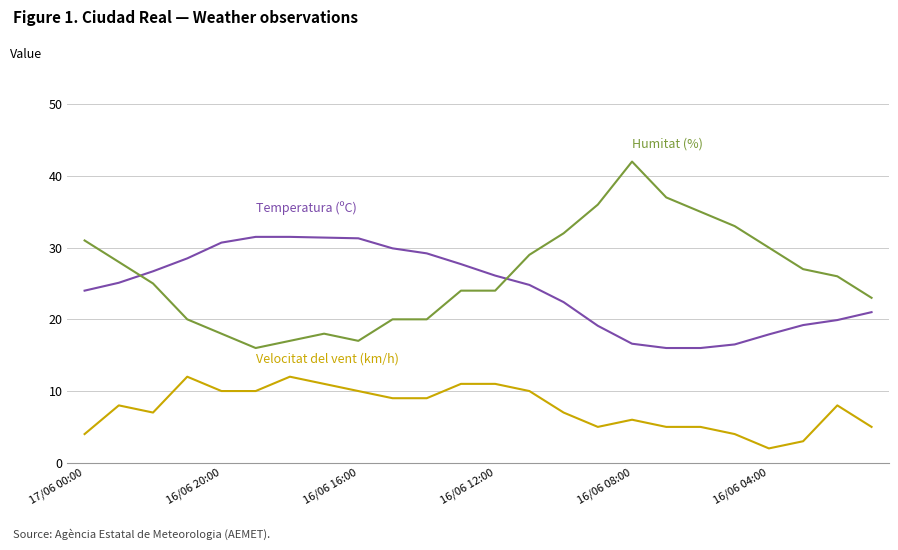

What is the smallest value displayed?

2.0